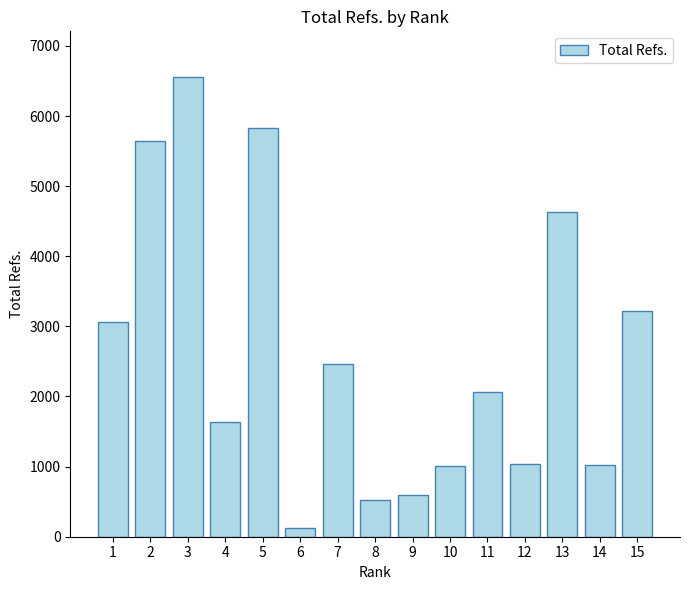

What is the difference between the maximum and minimum values?

6430